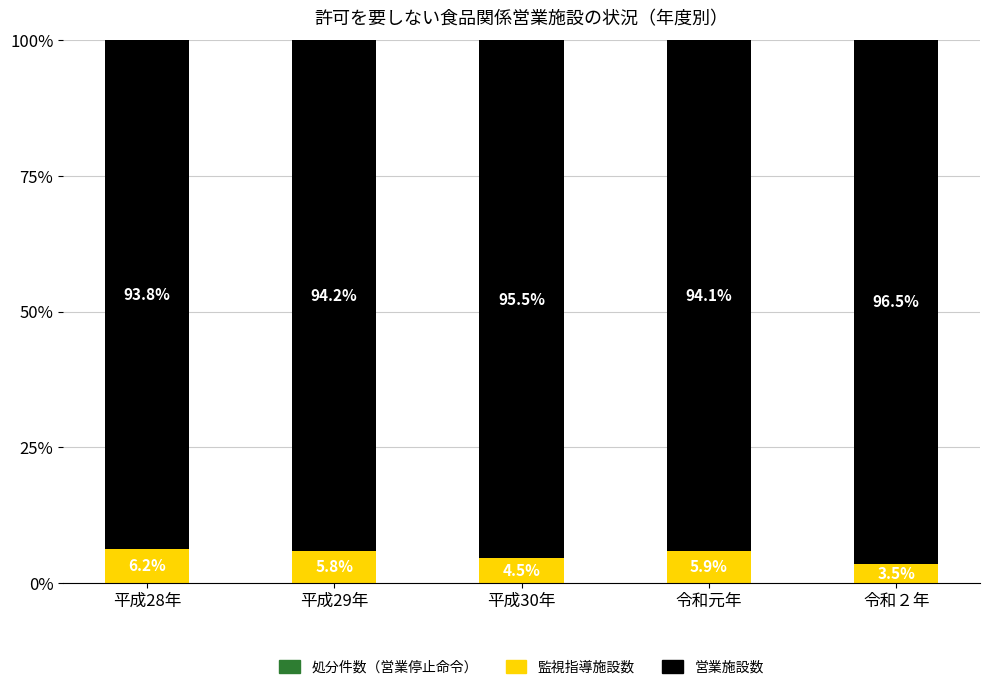

What is the total value across all series at 令和２年?

100.0